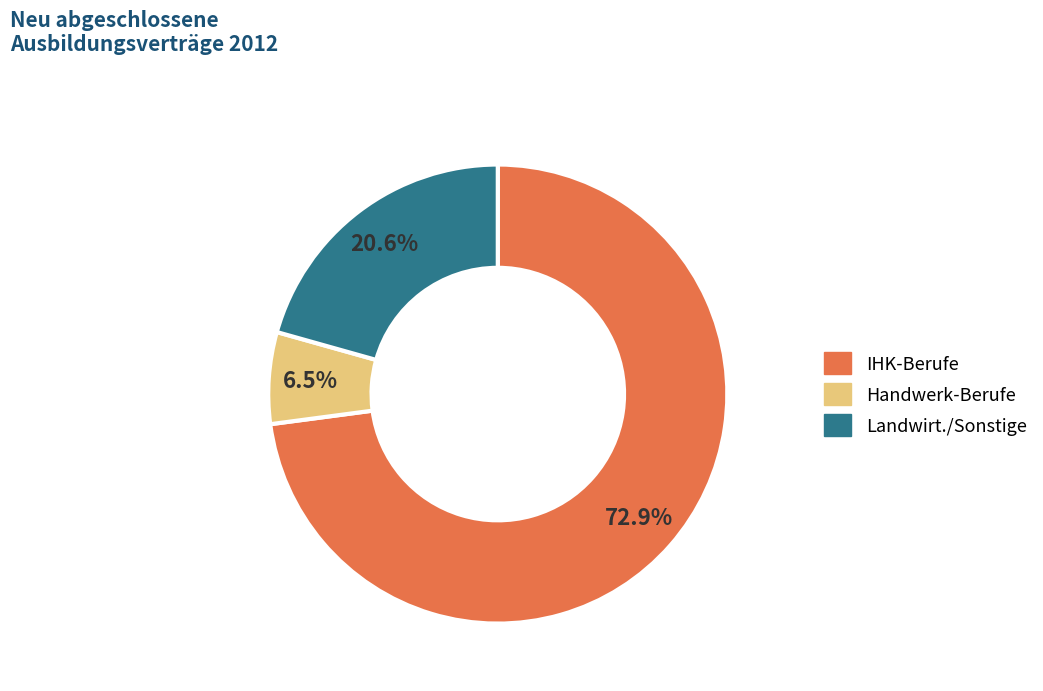

Count the number of slices in the pie.

3